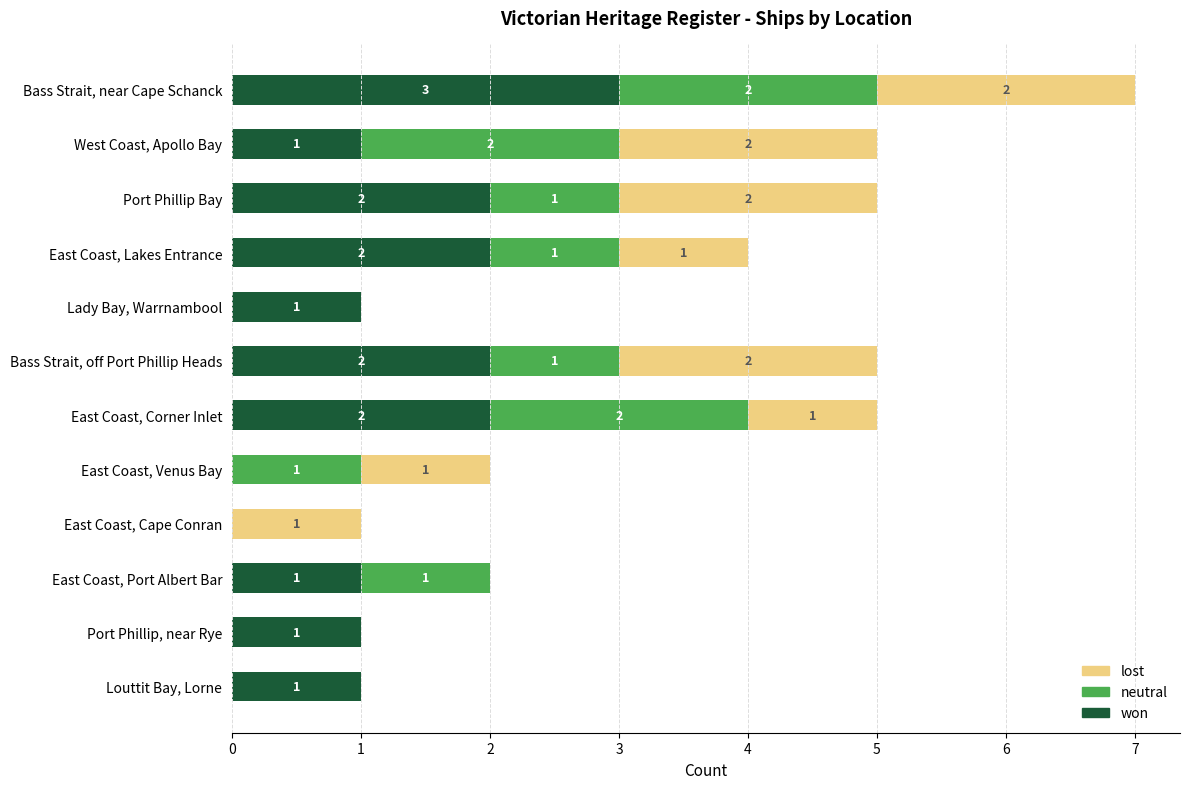

What is the sum of the won values at Bass Strait, off Port Phillip Heads and Port Phillip, near Rye?

3